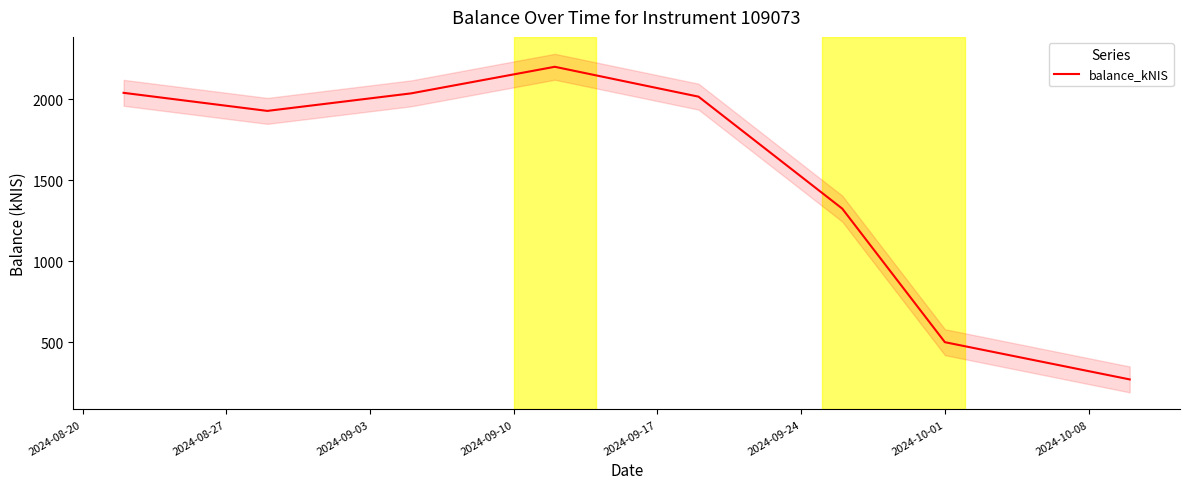

What is the greatest value displayed?

2199.5